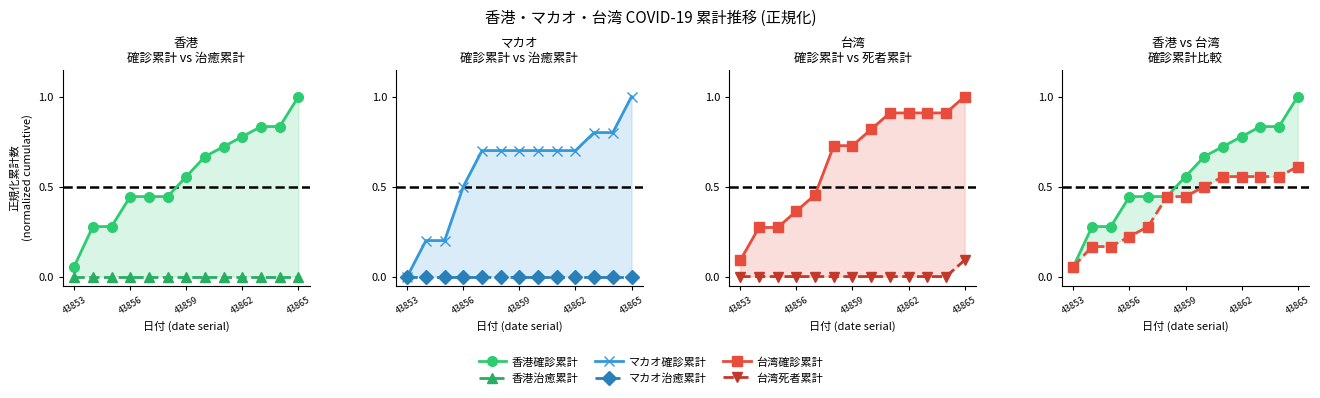

True or false: 台湾死者累計 has more than 1 points higher than both neighbors.

False